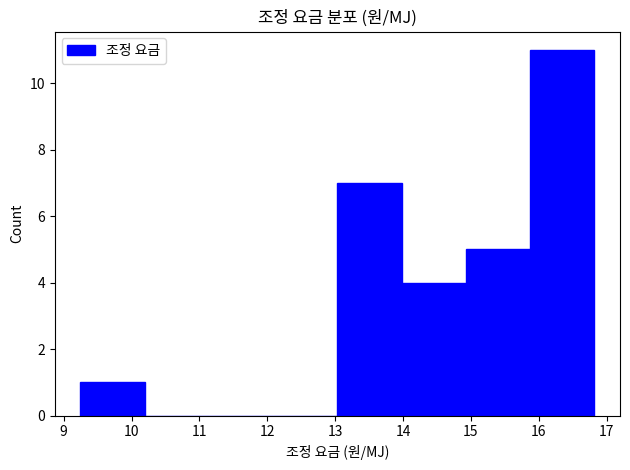

Reading left to right, list every bar in this chart as the range it spans on the x-axis followed by its height. Neither the bar edges nor the heights are printed on the chart, so give them approximately, as read against the axes.

9.2 to 10.2: 1
10.2 to 11.1: 0
11.1 to 12.1: 0
12.1 to 13.0: 0
13.0 to 14.0: 7
14.0 to 14.9: 4
14.9 to 15.9: 5
15.9 to 16.8: 11